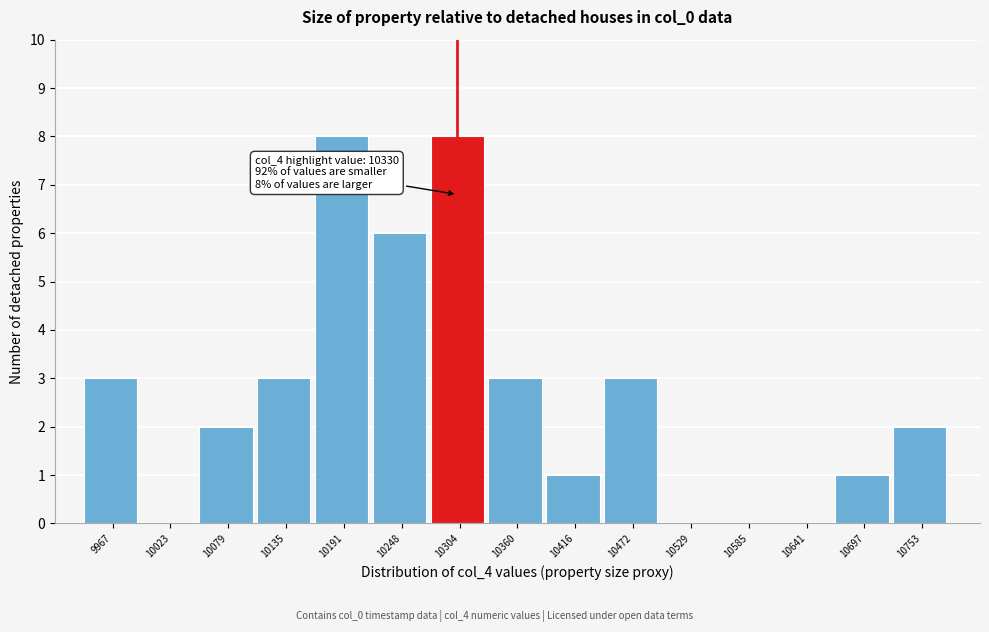

Reading right to left, list all the values displayed in this chart.

10753=2	10697=1	10641=0	10585=0	10529=0	10472=3	10416=1	10360=3	10304=8	10248=6	10191=8	10135=3	10079=2	10023=0	9967=3